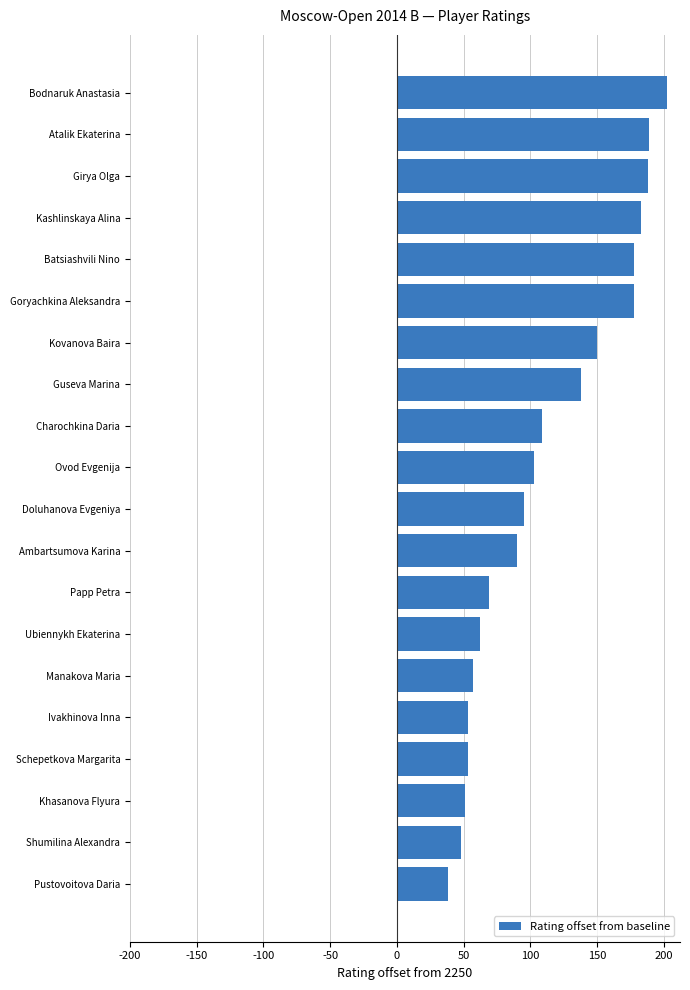

At which category does the chart reach its peak across all series?

Bodnaruk Anastasia